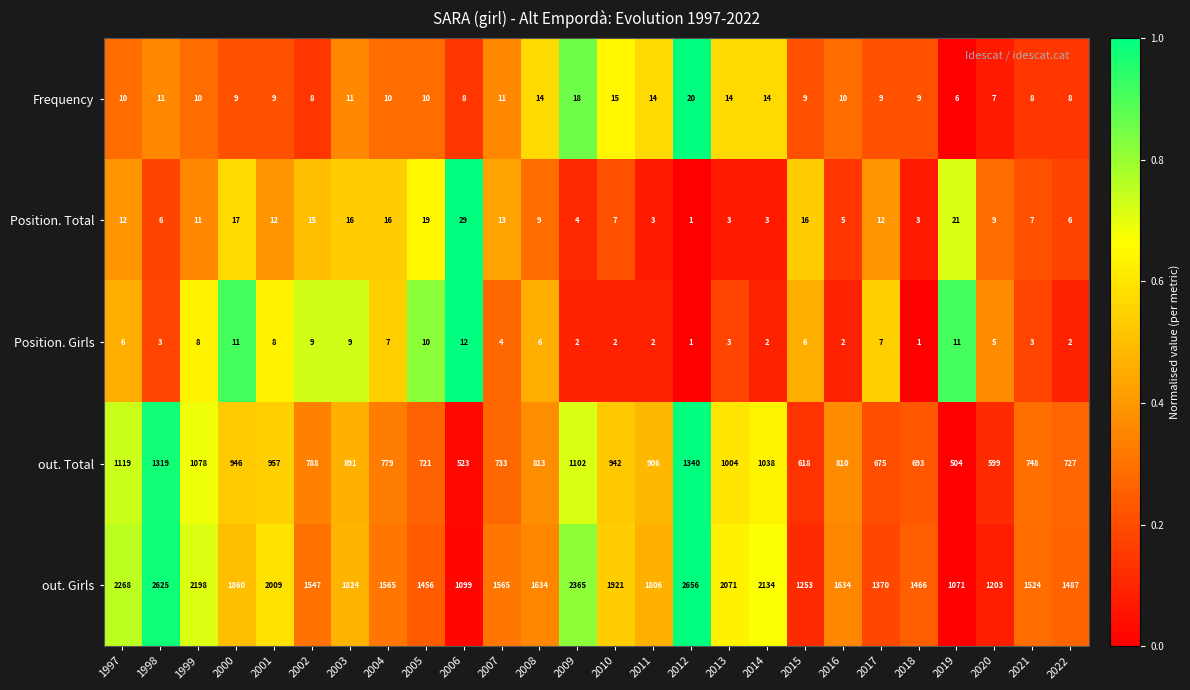

At which category is the sum across all series the highest?

2012